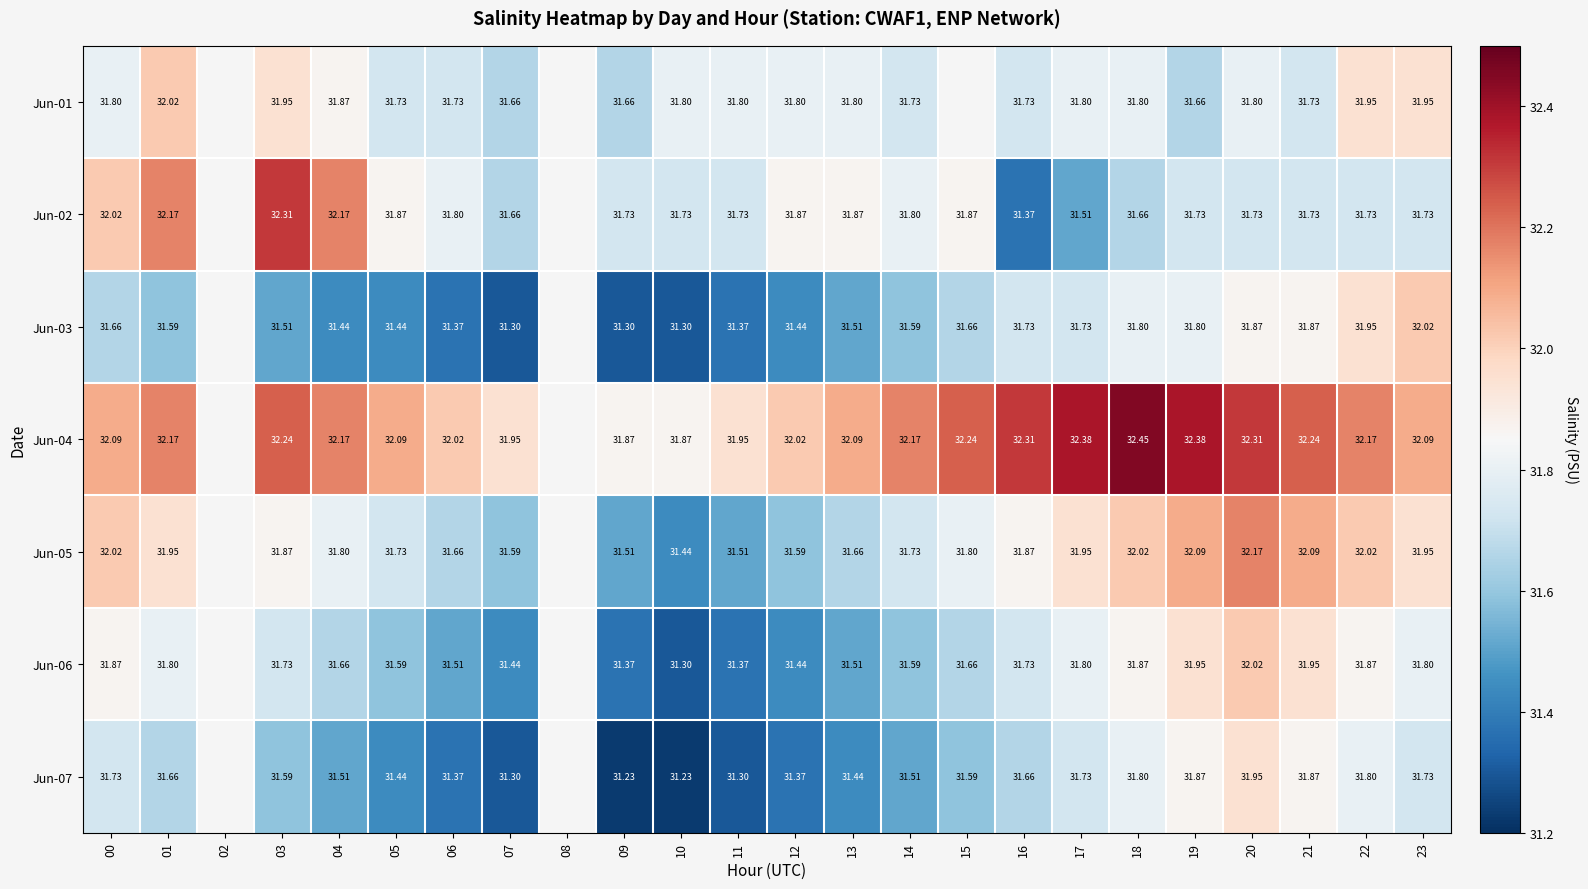

Is the value of Jun-05 at 07 greater than the value of Jun-02 at 04?

No